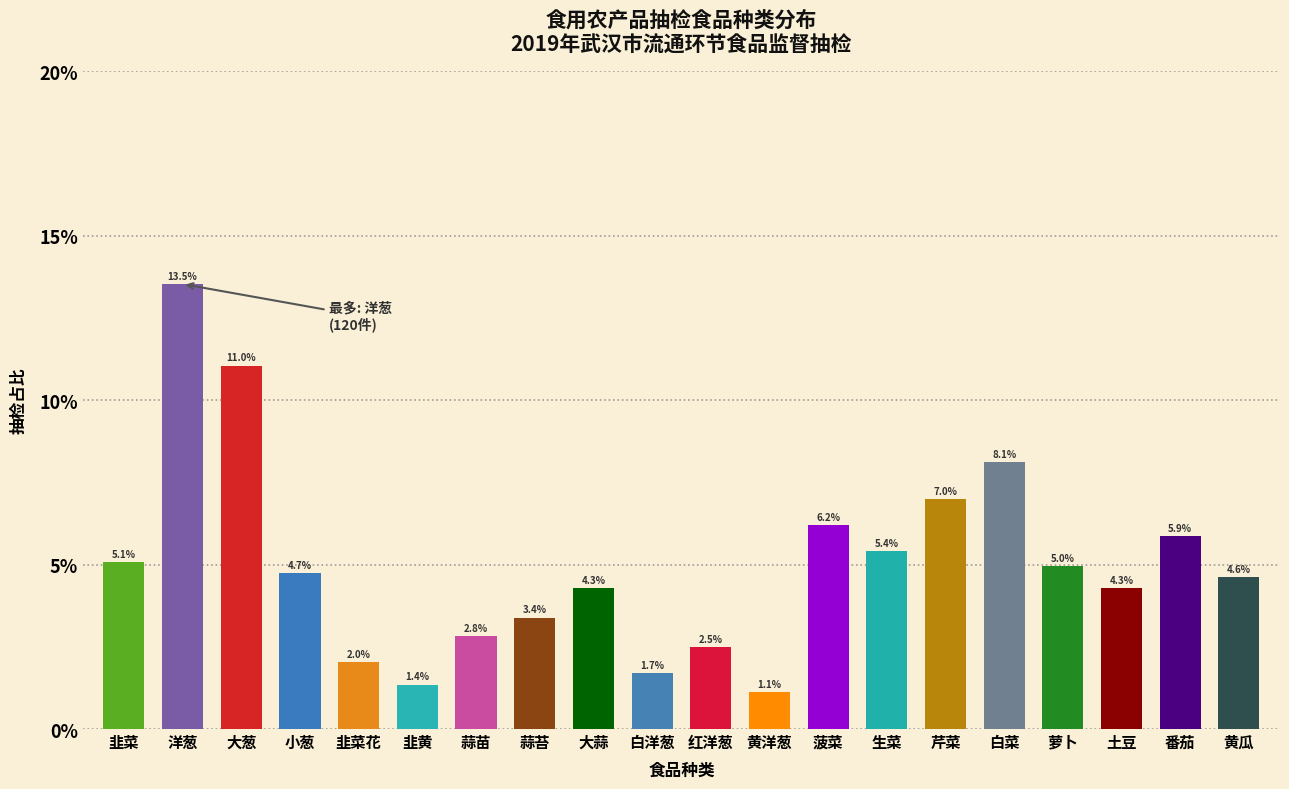

Does the chart contain any negative values?

No